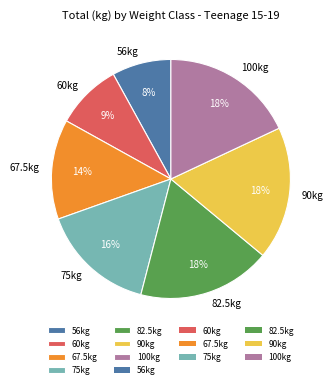

To the nearest percent, what percentage of the pie is 60kg?

9%